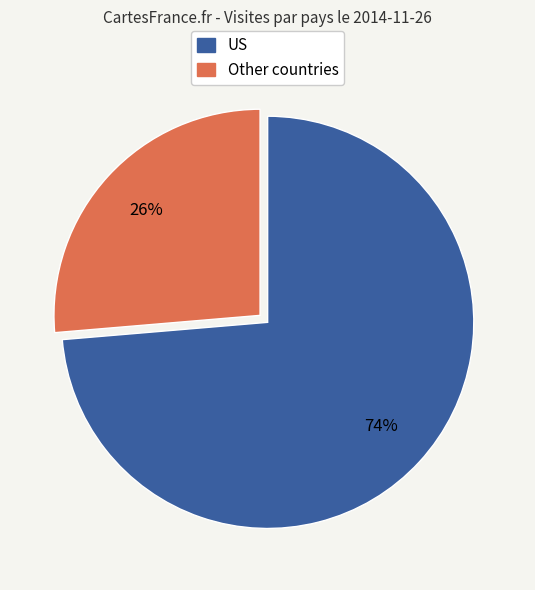

To the nearest percent, what is the combined percentage of Other countries and US?

100%